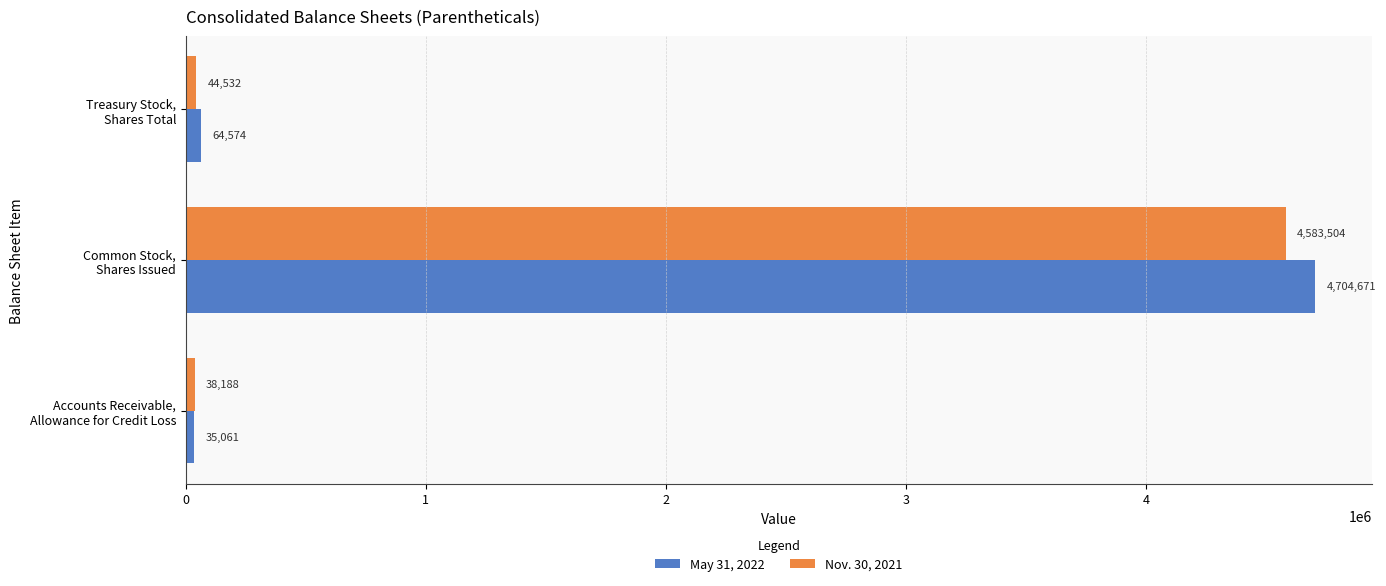

How many values in the May 31, 2022 series are below 64574?

1